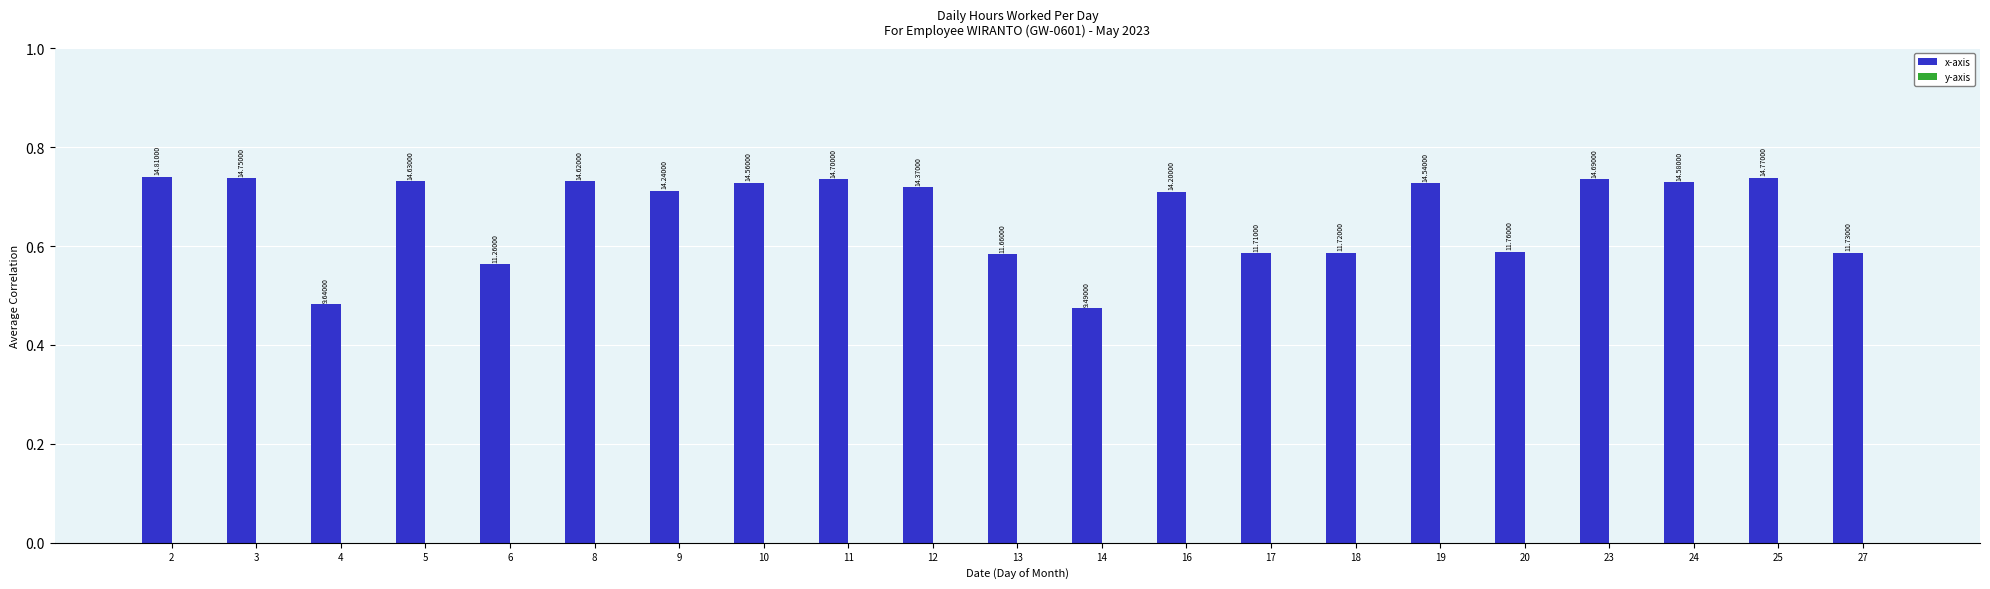

Are the bars horizontal?

No